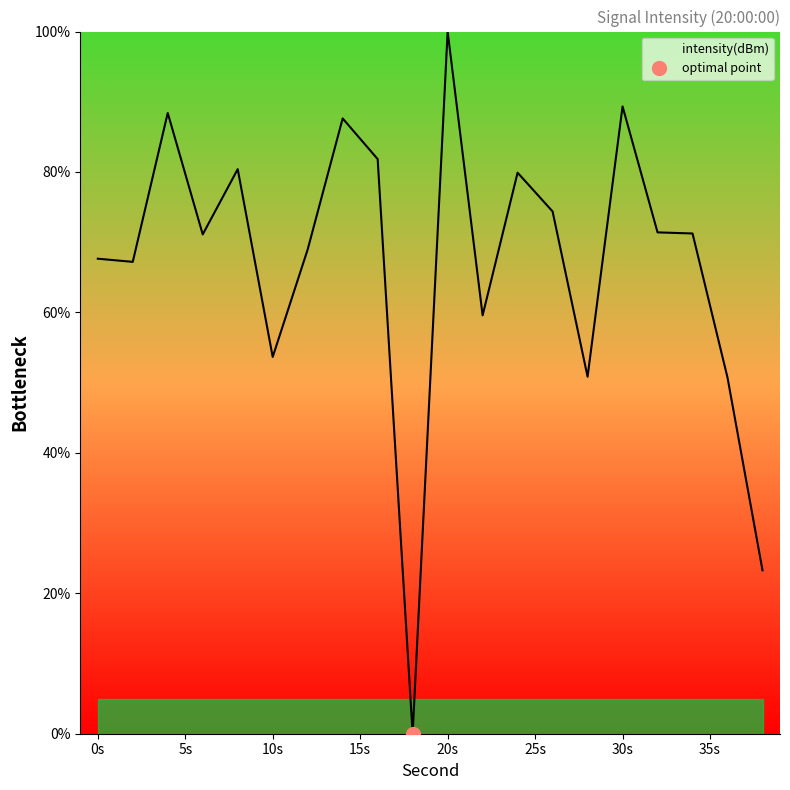

The chart shows a value of 59.6 at 22. True or false?

True